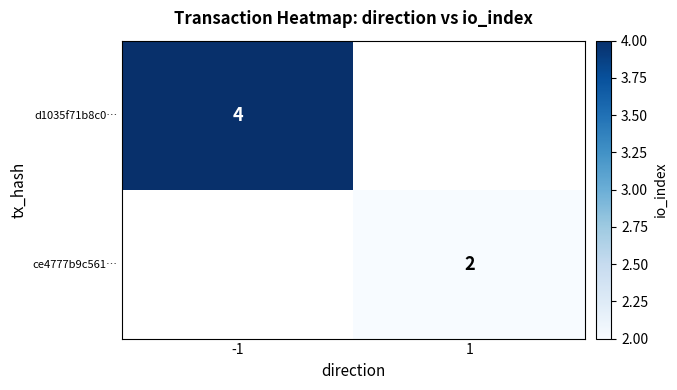

The ce4777b9c561… series shows 4 at 1. True or false?

False